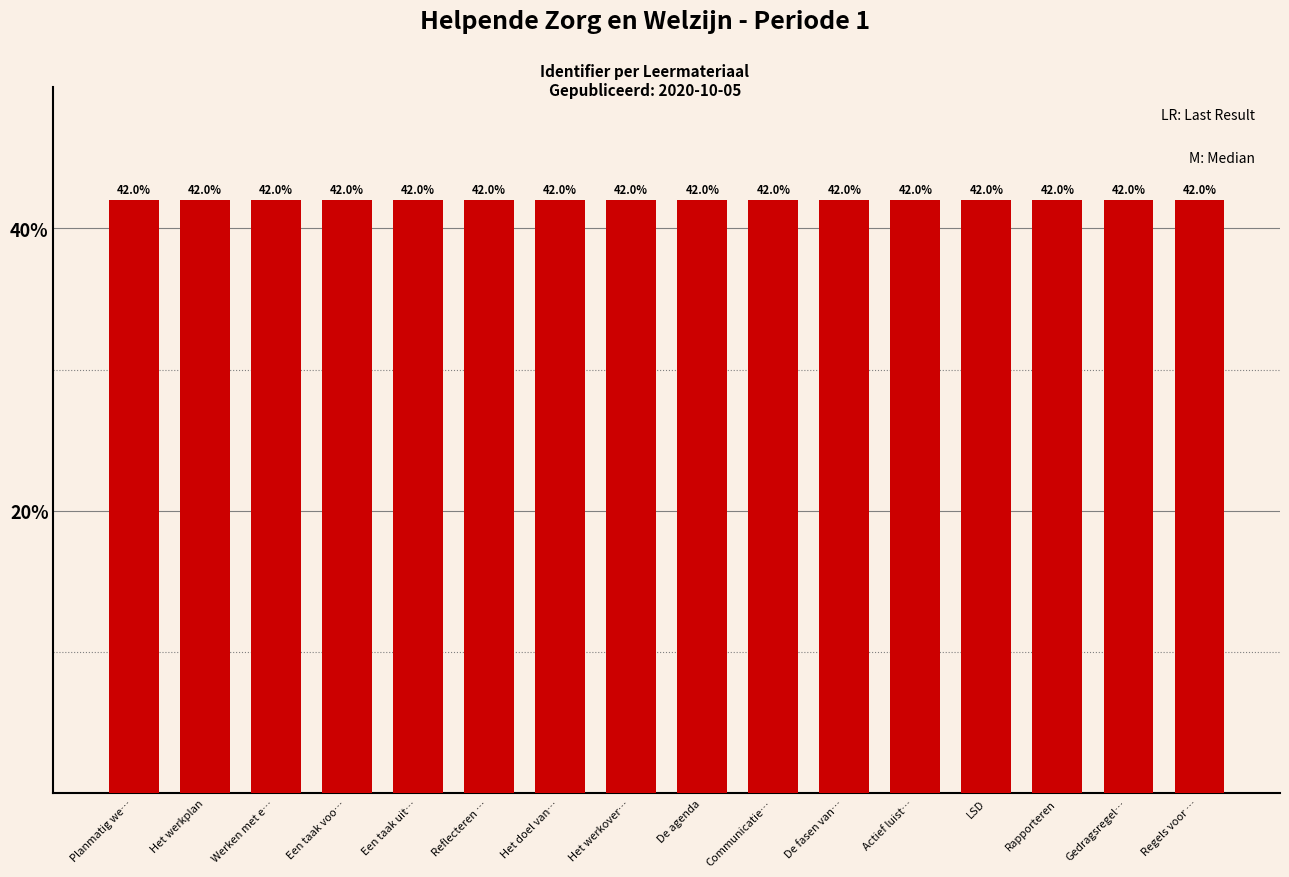

Is it true that the value at Regels voor … is 57.1?

False